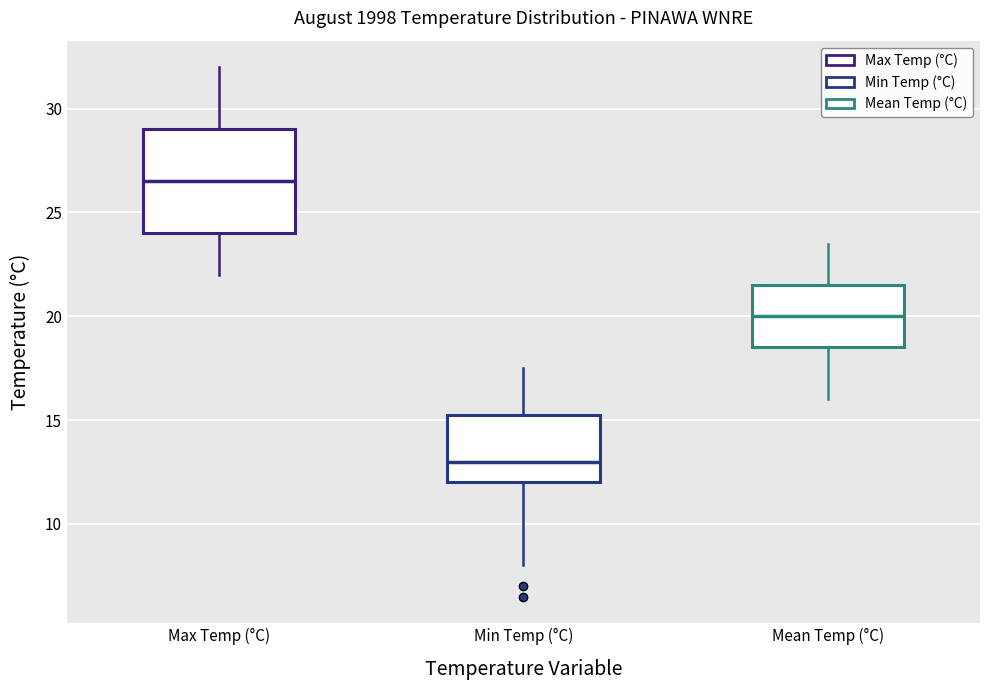

Reading left to right, read every box against the y-axis: the position of its median line, the range the box covers, and the ends of its whiskers. The values are not printed on the chart, so give them approximately, as read against the axis.

Max Temp (°C): median 26.5, box 24.0 to 29.0, whiskers 22.0 to 32.0
Min Temp (°C): median 13.0, box 12.0 to 15.5, whiskers 8.0 to 17.5
Mean Temp (°C): median 20.0, box 18.5 to 21.5, whiskers 16.0 to 23.5